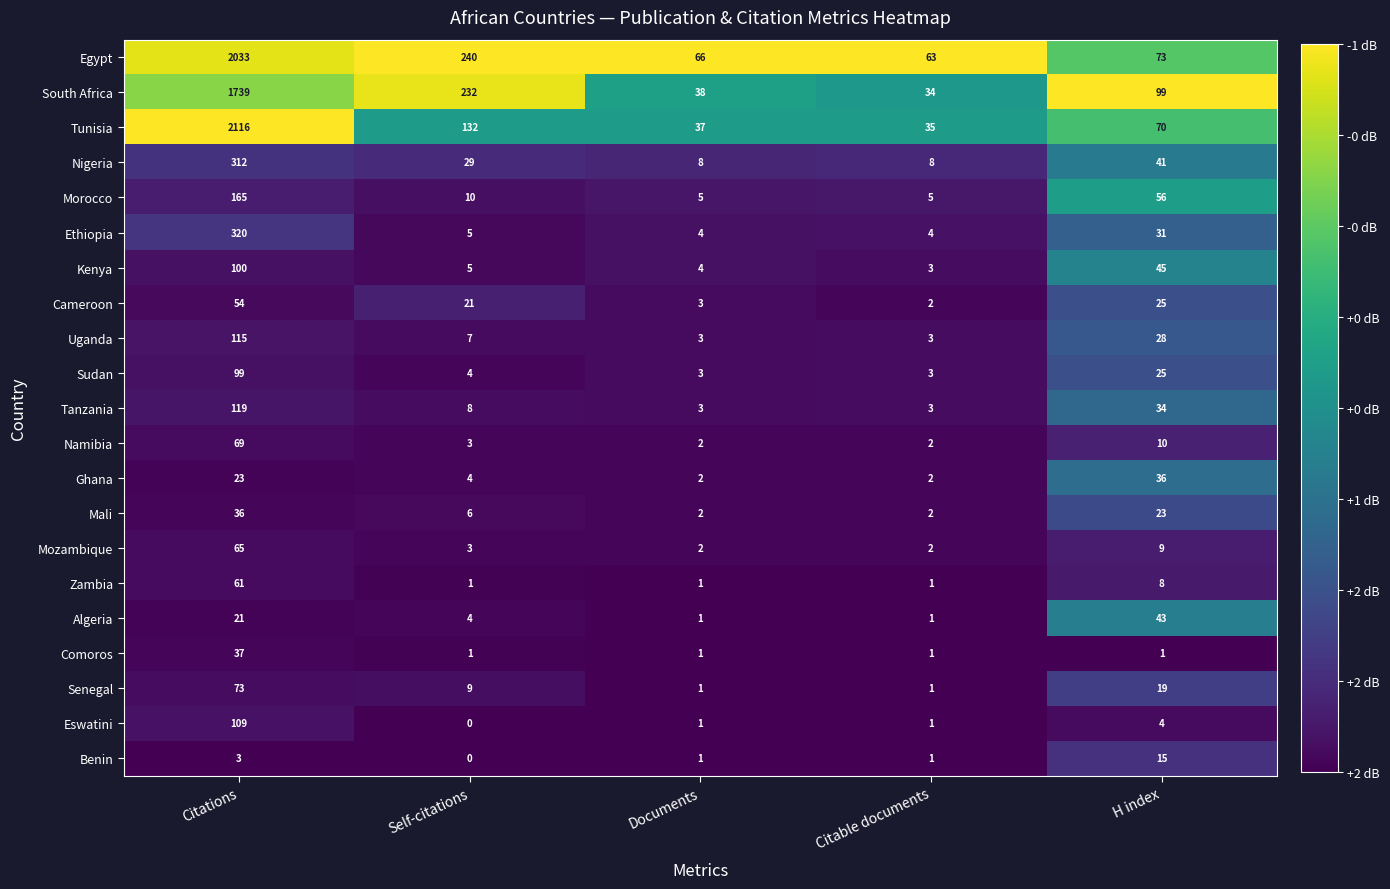

The Zambia series shows 61 at Citations. True or false?

True